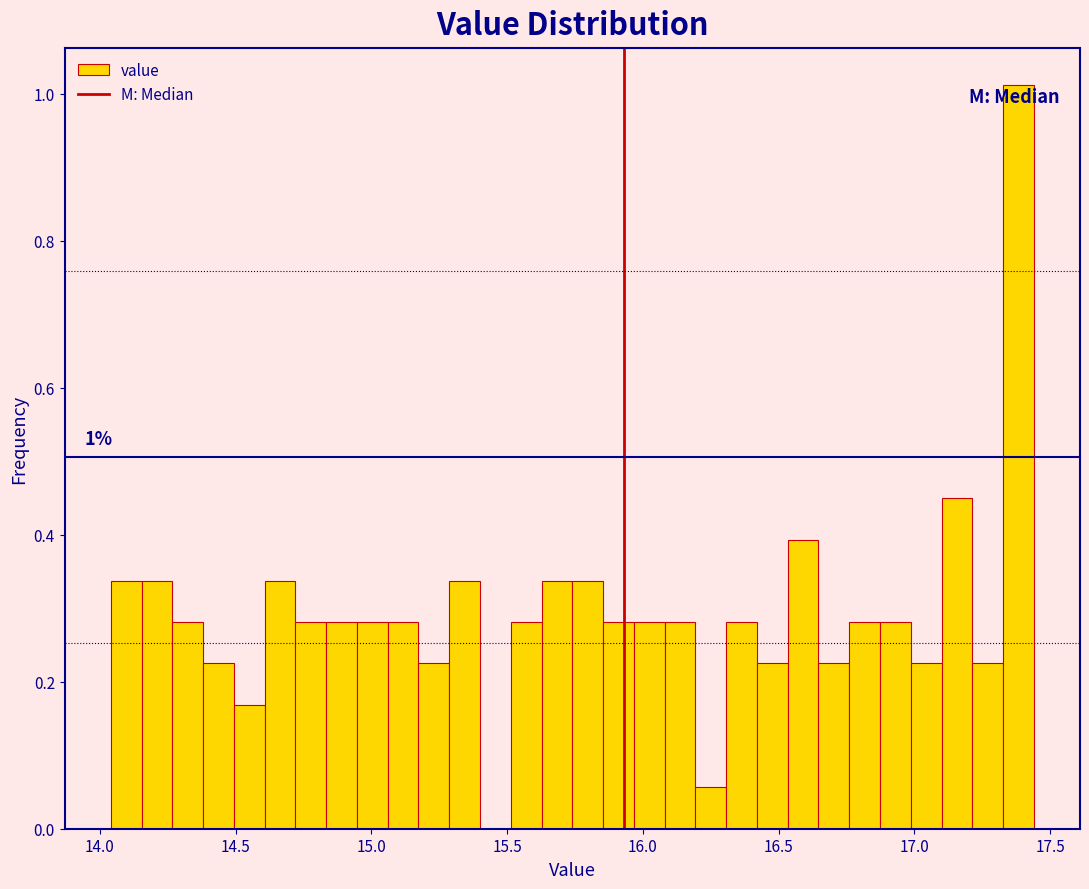

Read against the x-axis, roughly where is the centre of the tallest bar?

17.40